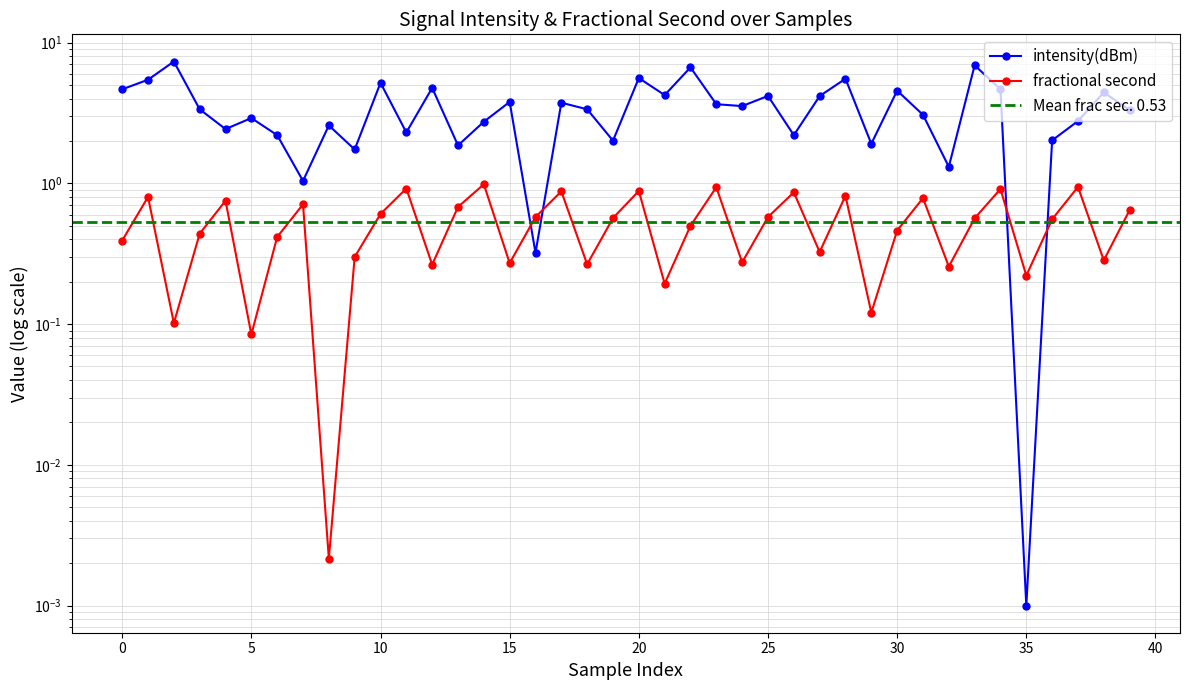

What is the difference between the maximum and second lowest values in the fractional second series?

0.9